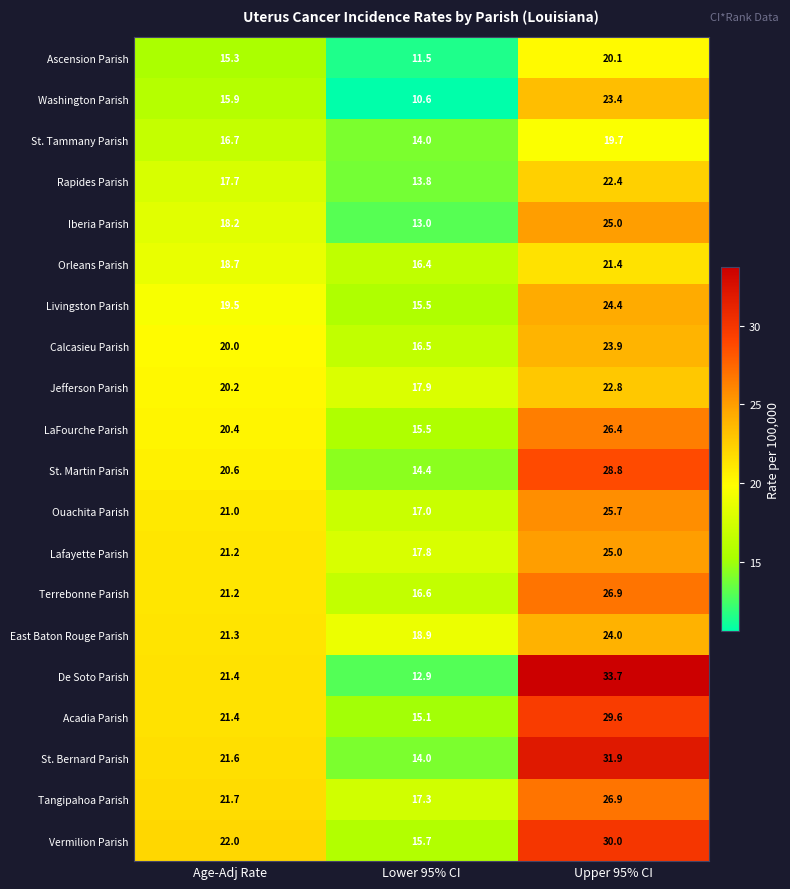

How many data points in Ouachita Parish are less than 21?

1